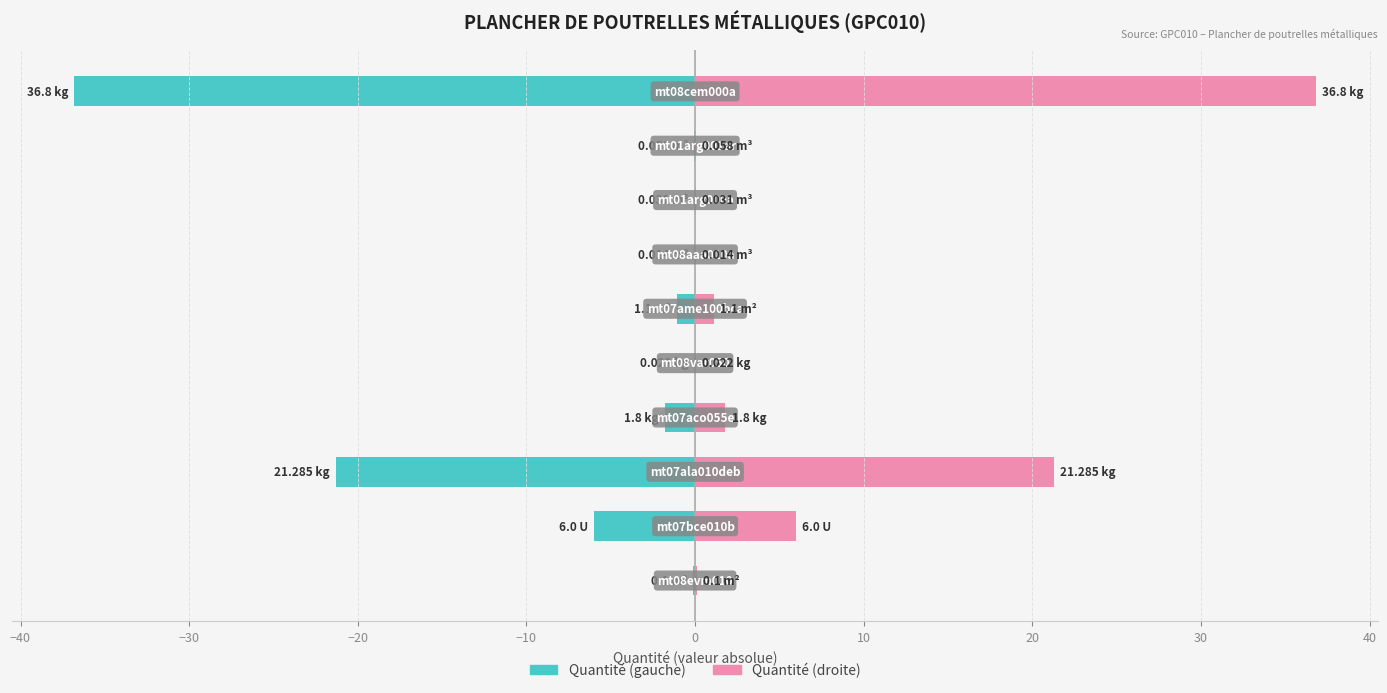

What is the maximum value shown in the chart?

36.8